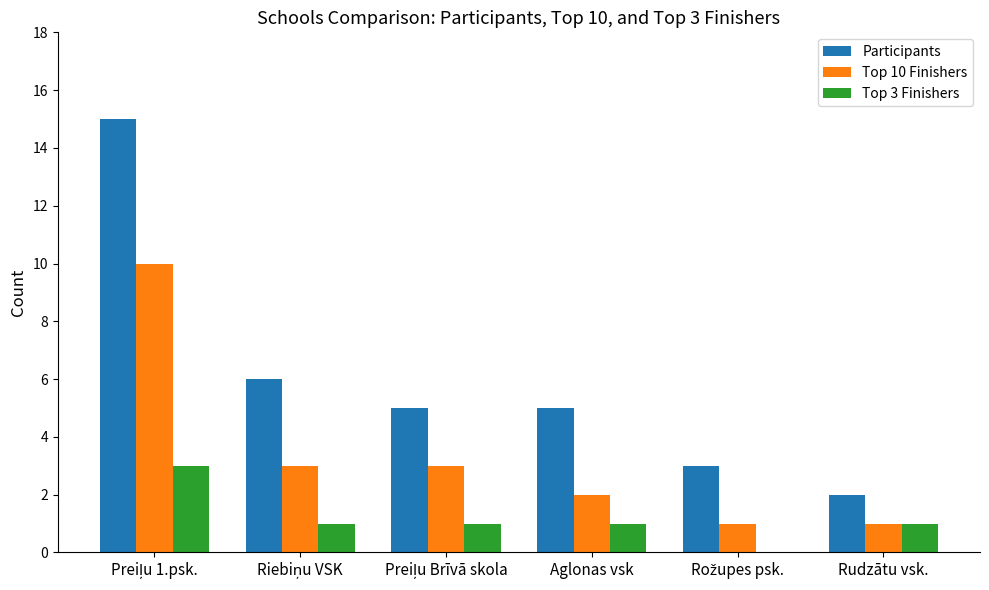

The Top 10 Finishers series shows 2 at Aglonas vsk. True or false?

True